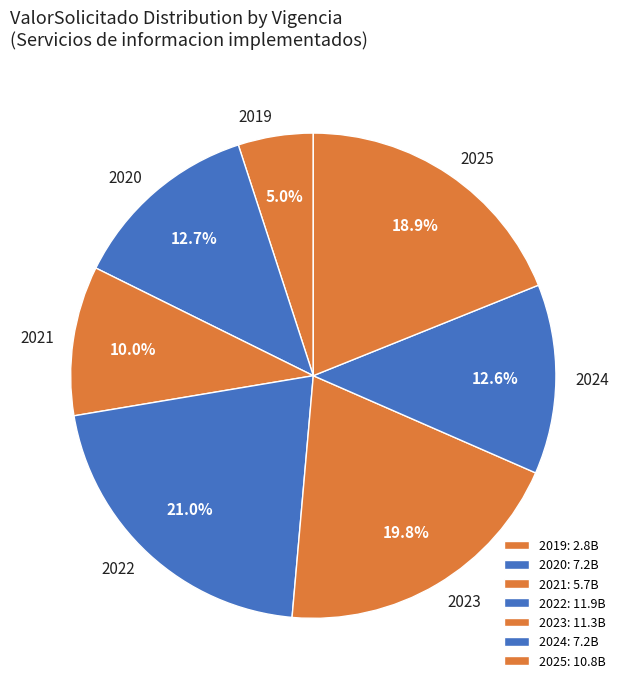

Between 2023 and 2020, which is larger?

2023